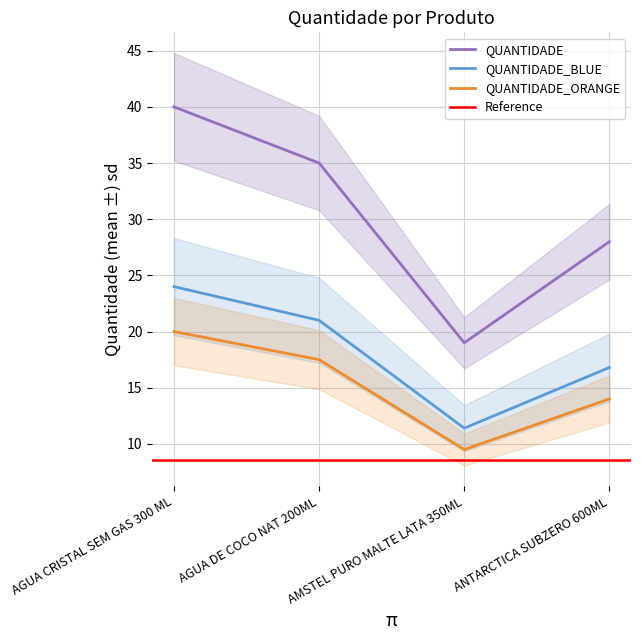

Rank the categories by value from lowest to highest.

AMSTEL PURO MALTE LATA 350ML, ANTARCTICA SUBZERO 600ML, AGUA DE COCO NAT 200ML, AGUA CRISTAL SEM GAS 300 ML